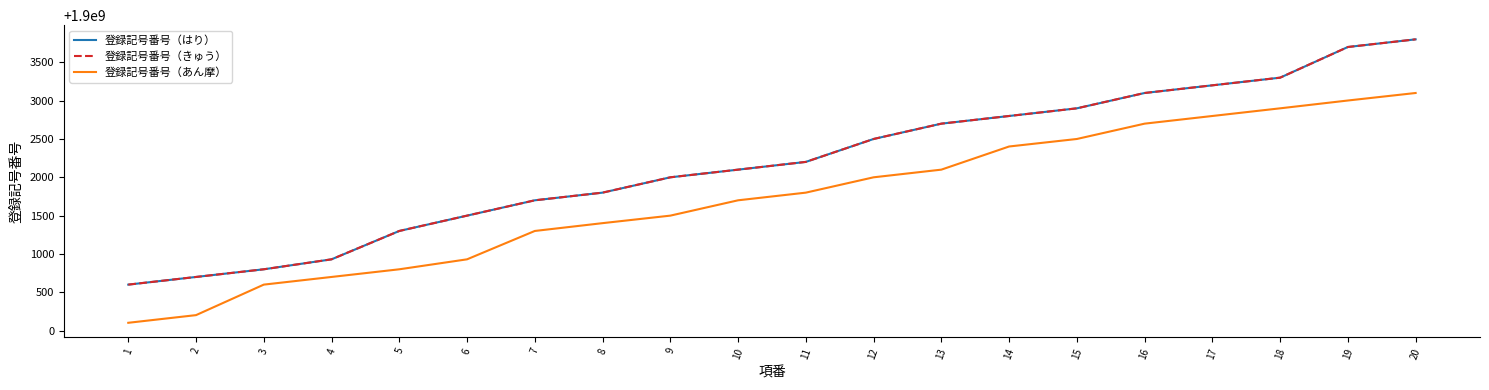

Is the value of 登録記号番号（あん摩） at 16 greater than the value of 登録記号番号（きゅう） at 9?

Yes